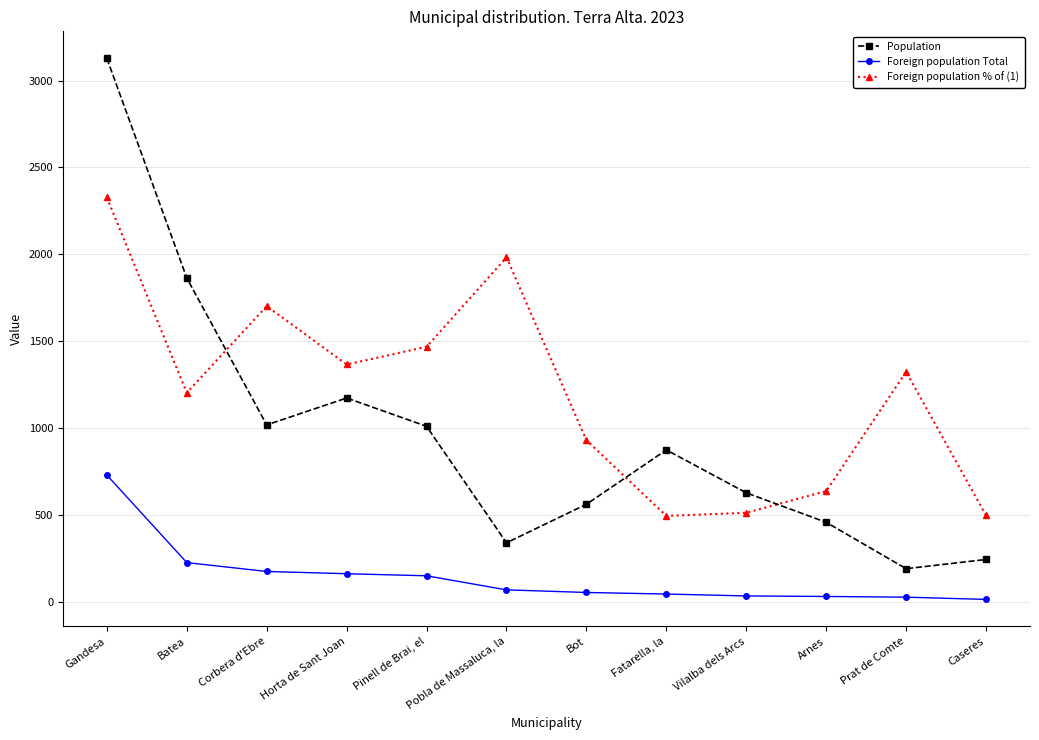

What is the average value of the Population series?

956